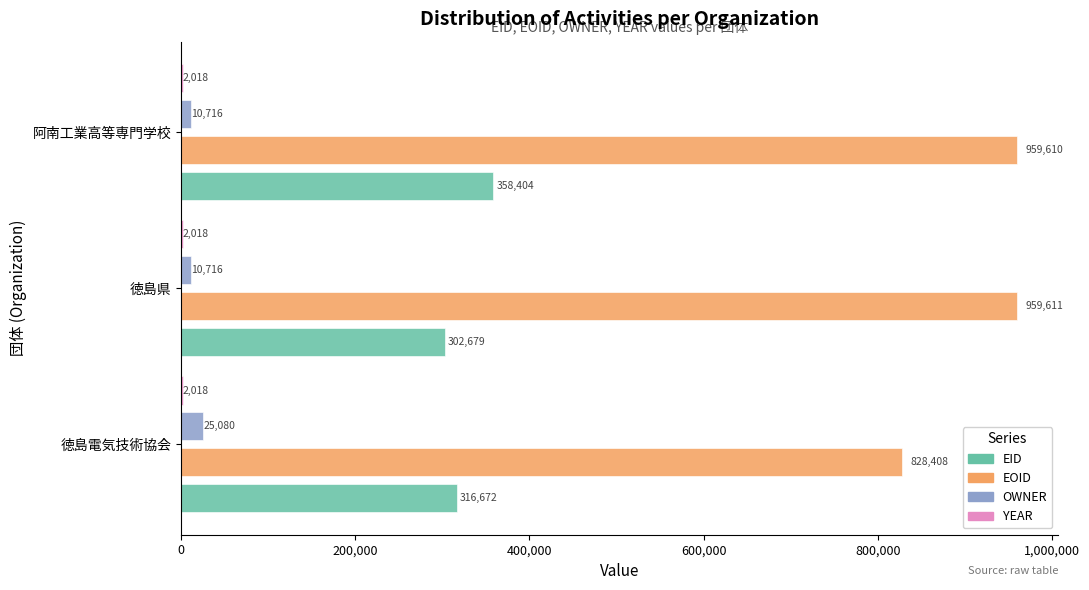

Between 徳島電気技術協会 and 徳島県, which series saw the biggest shift?

EOID